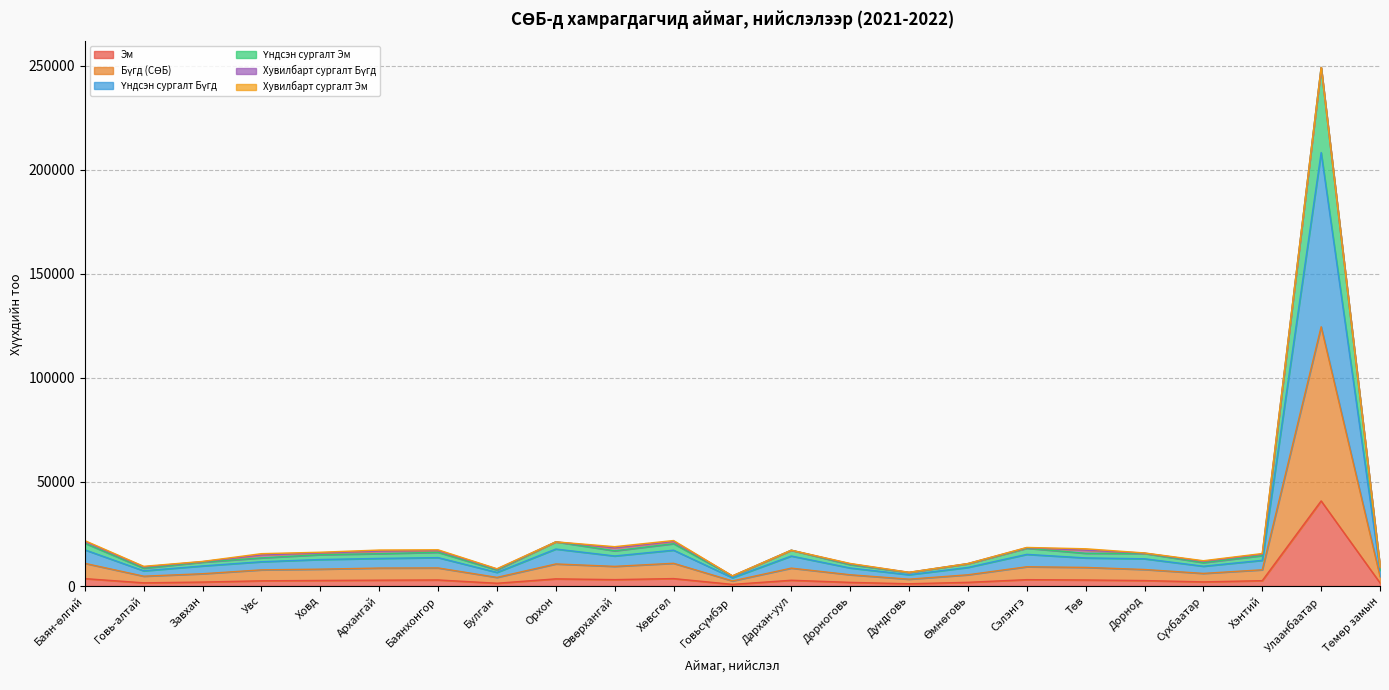

What is the difference between the highest and lowest values at Завхан?

9549